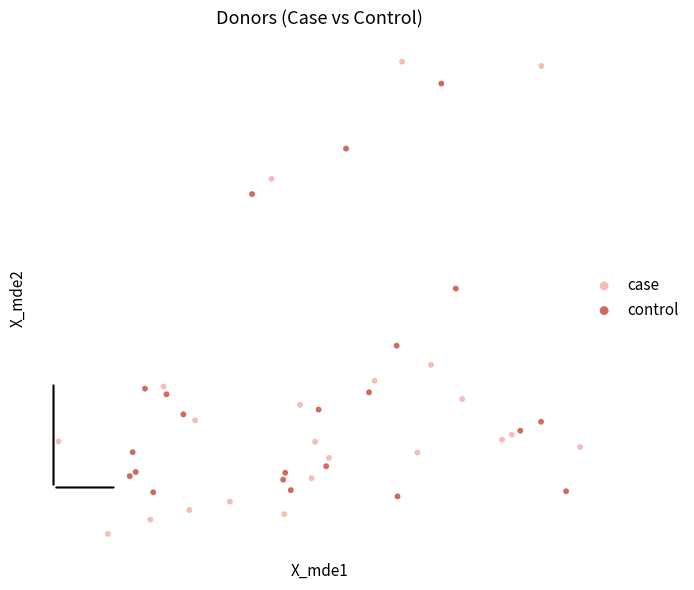

Which series contains the highest Y value?

case